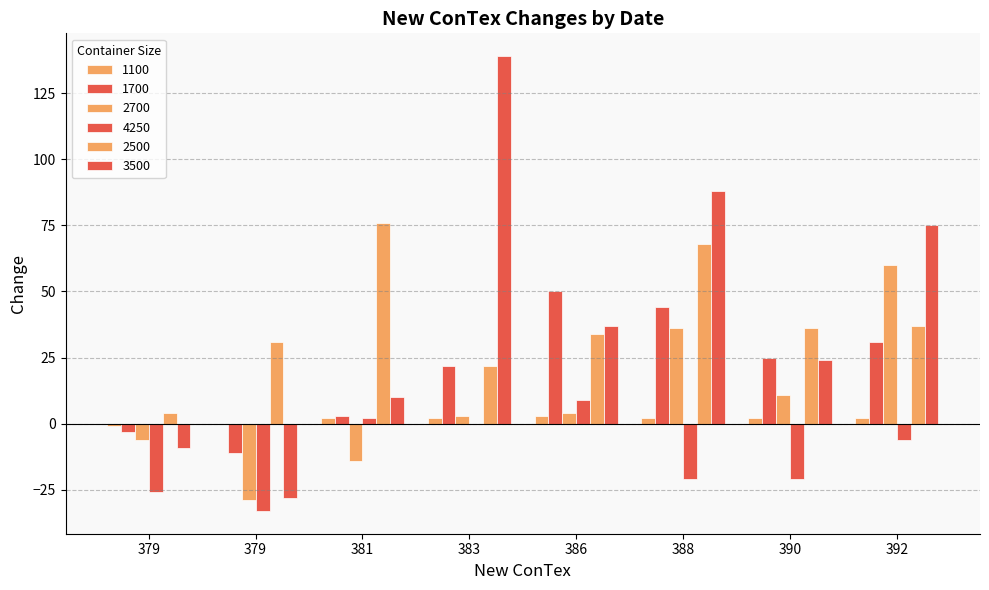

Are the bars horizontal?

No